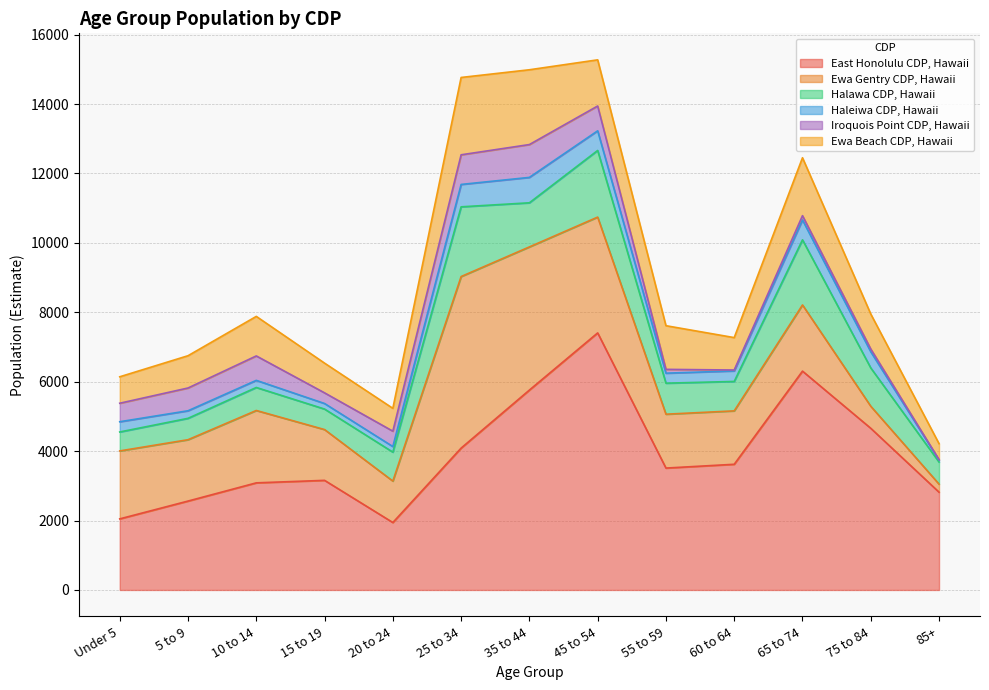

The East Honolulu CDP, Hawaii series shows 3360 at 5 to 9. True or false?

False